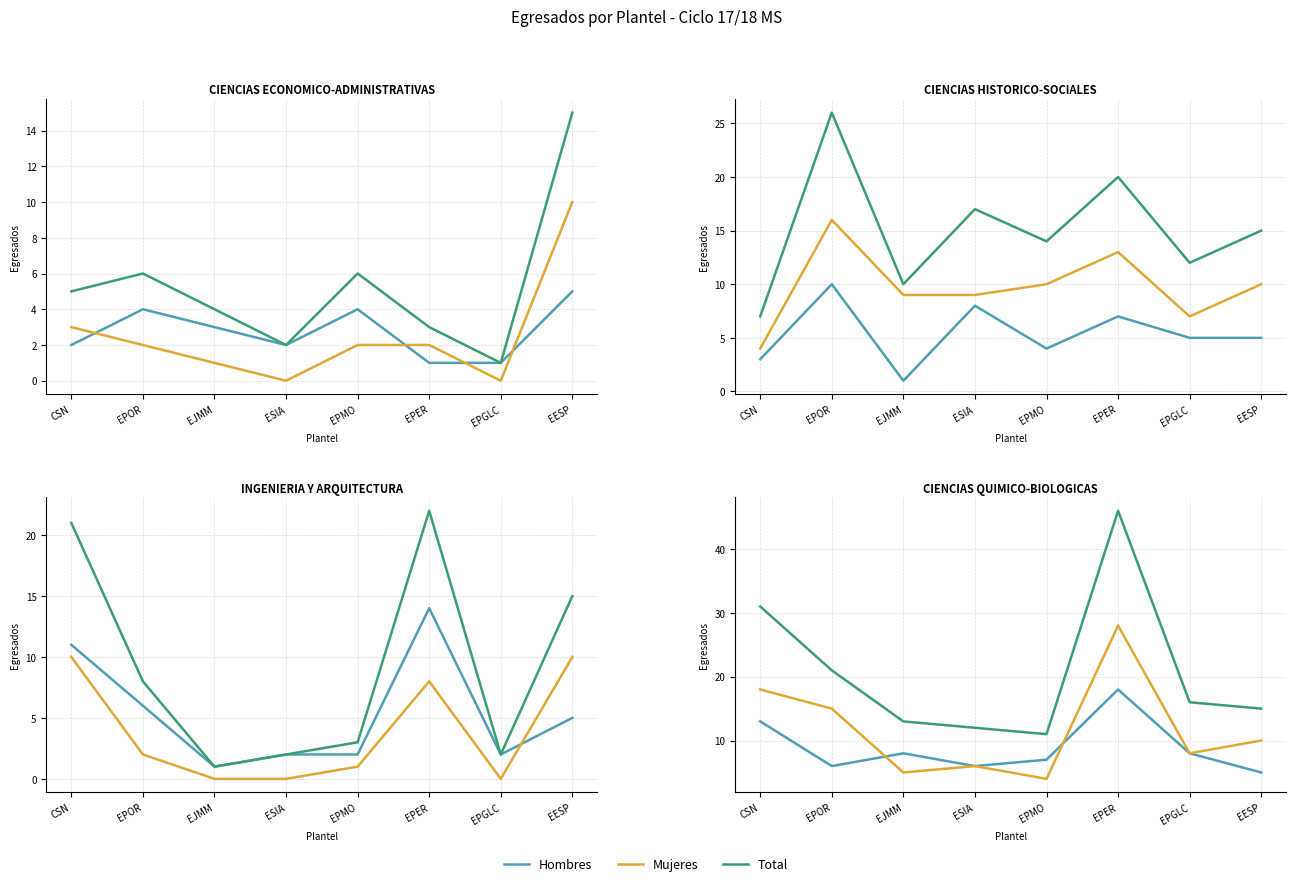

Between which two adjacent categories do Hombres and Mujeres first intersect?

EPOR and EJMM